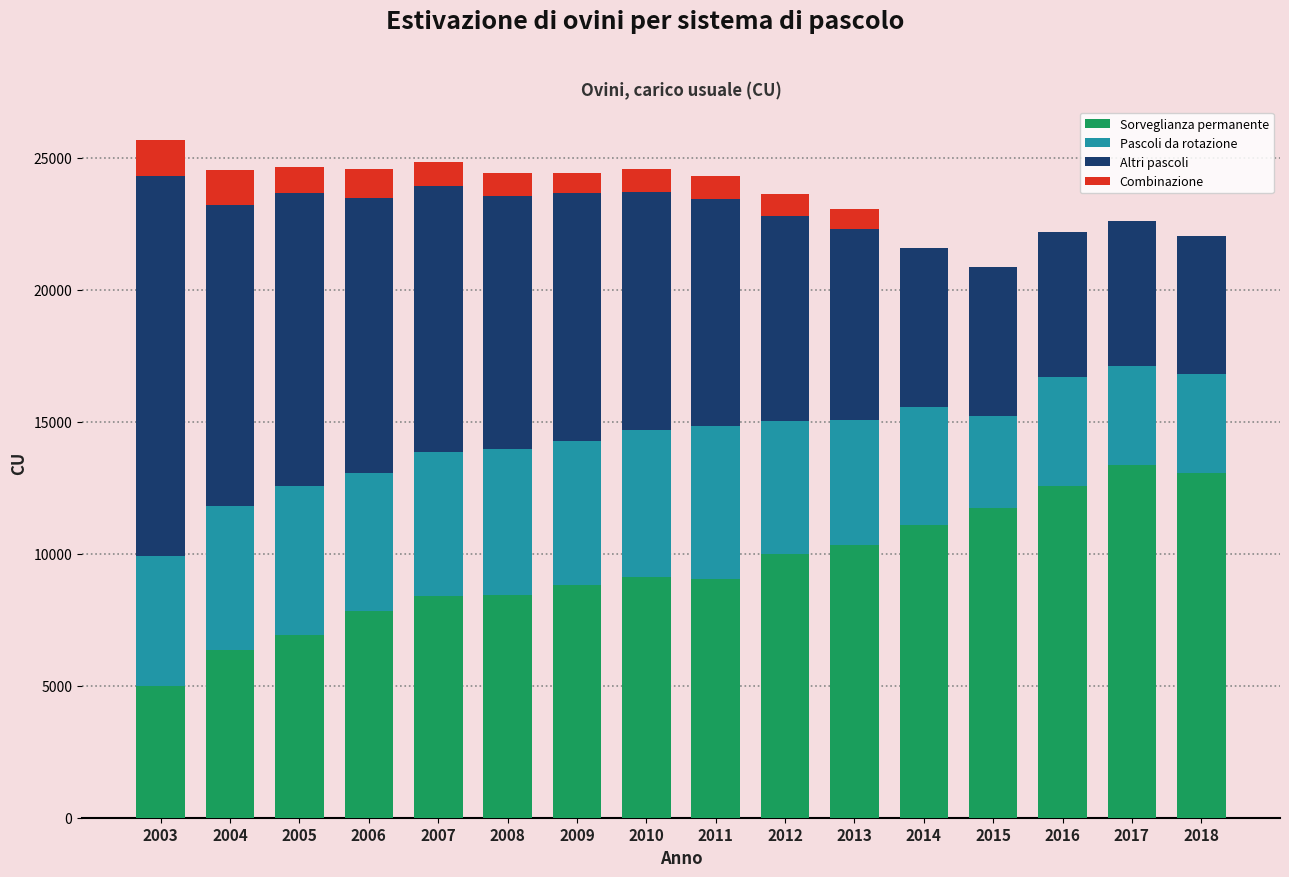

What is the total value across all series at 2007?

24846